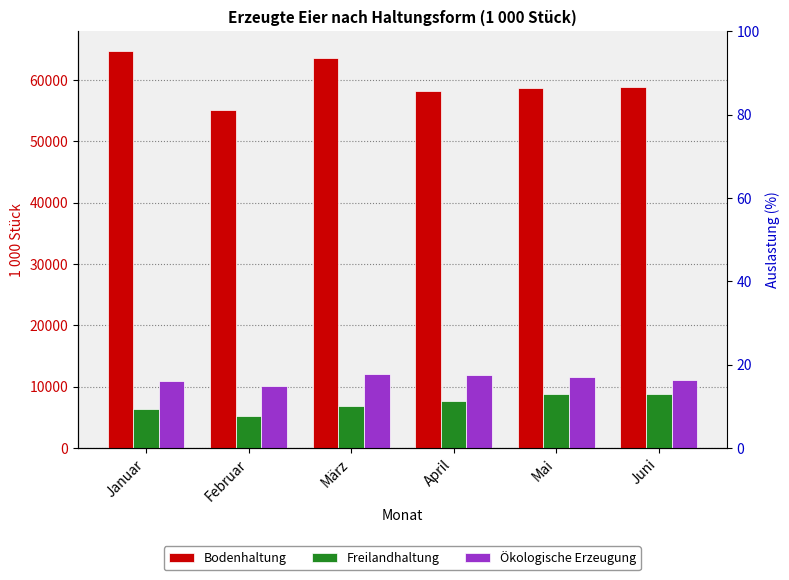

Rank the series at Februar from lowest to highest value.

Freilandhaltung, Ökologische Erzeugung, Bodenhaltung